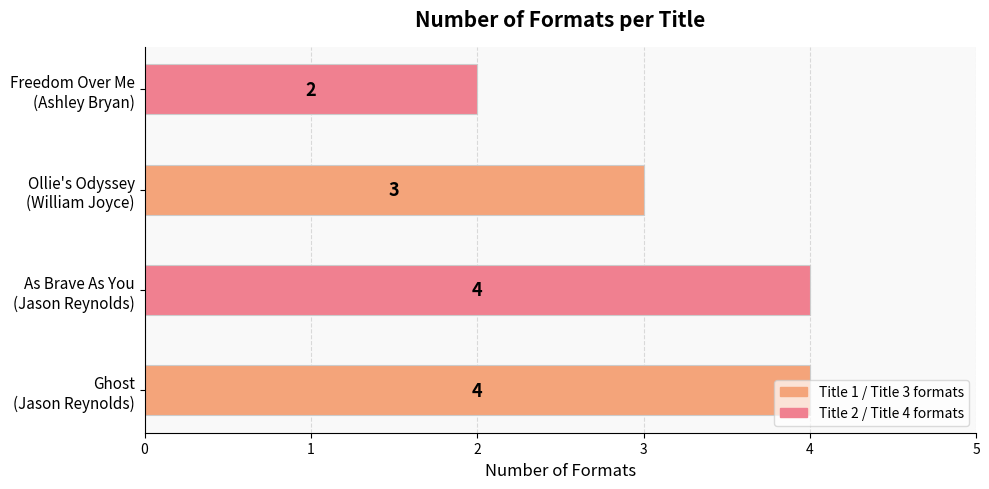

What is the average value?

3